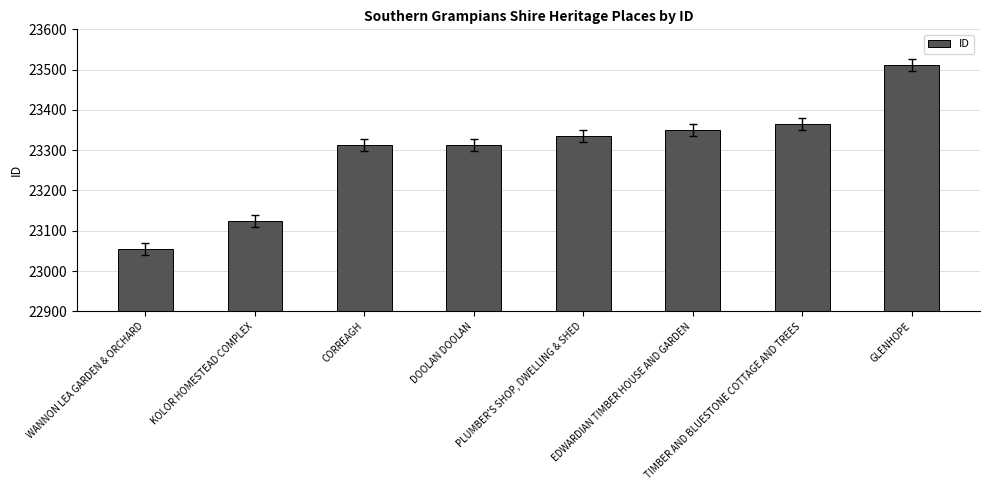

Does the chart contain stacked bars?

No